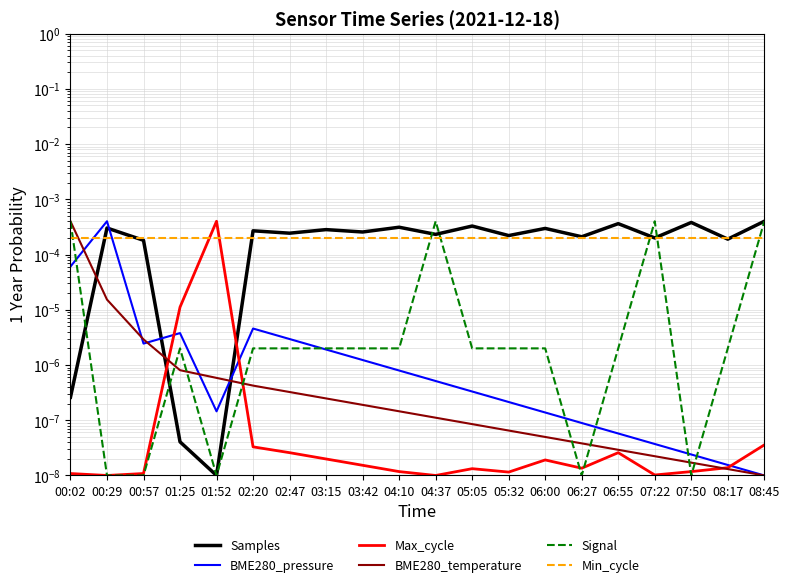

Count the number of data series in this chart.

6